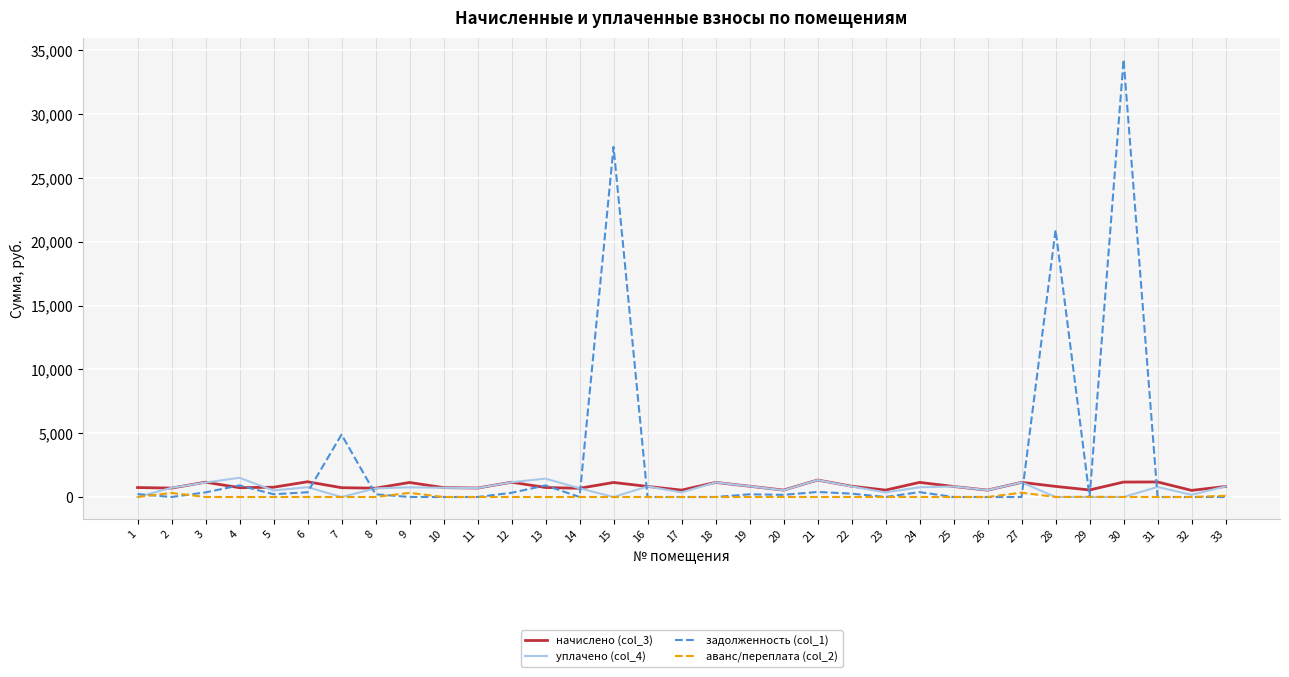

At which label does задолженность (col_1) first exceed 168?

1